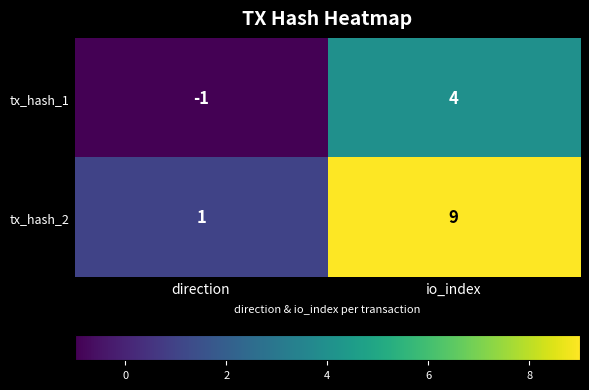

At which category is the sum across all series the highest?

io_index